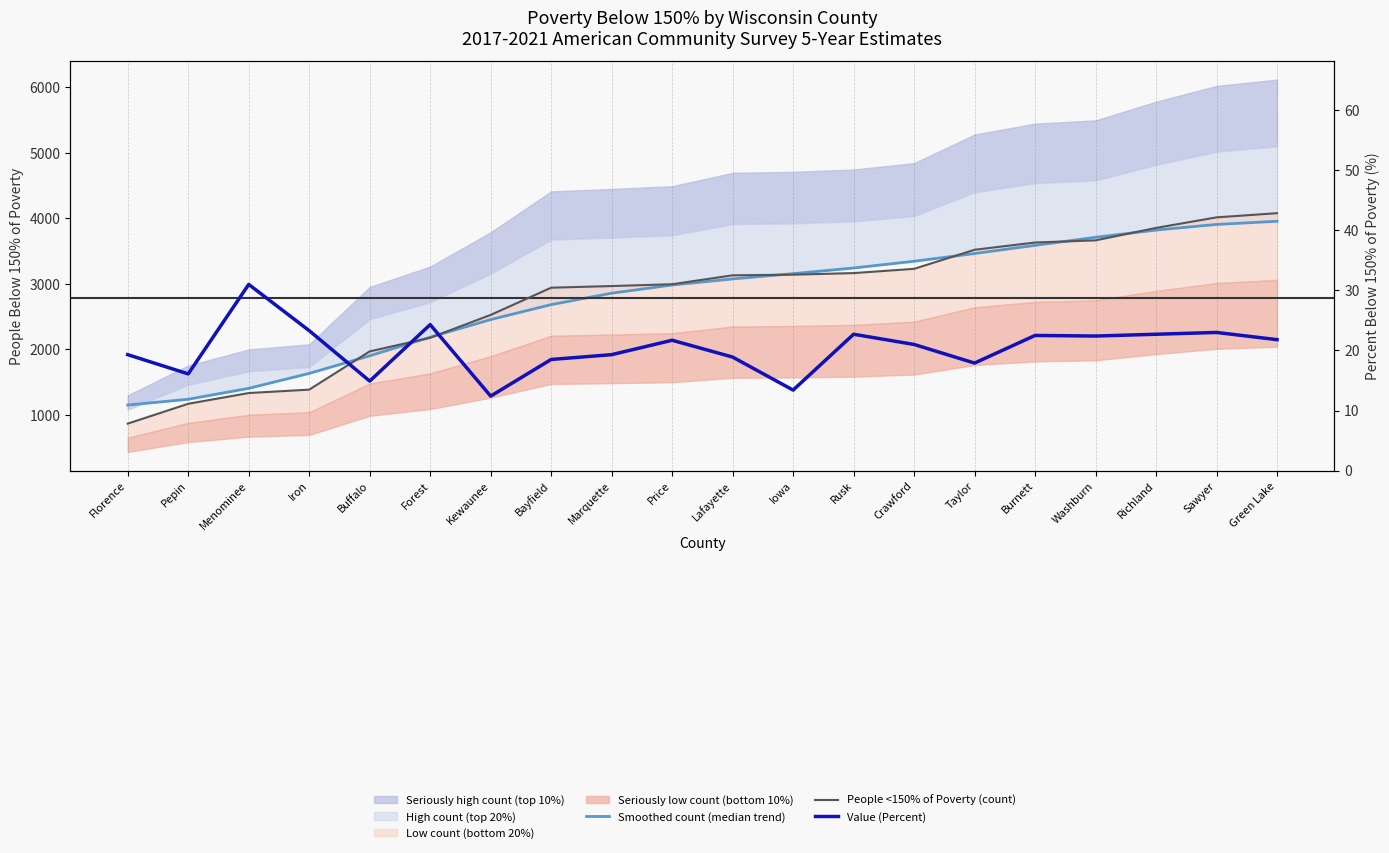

What is the highest value of the Value (Percent) series?

31.0